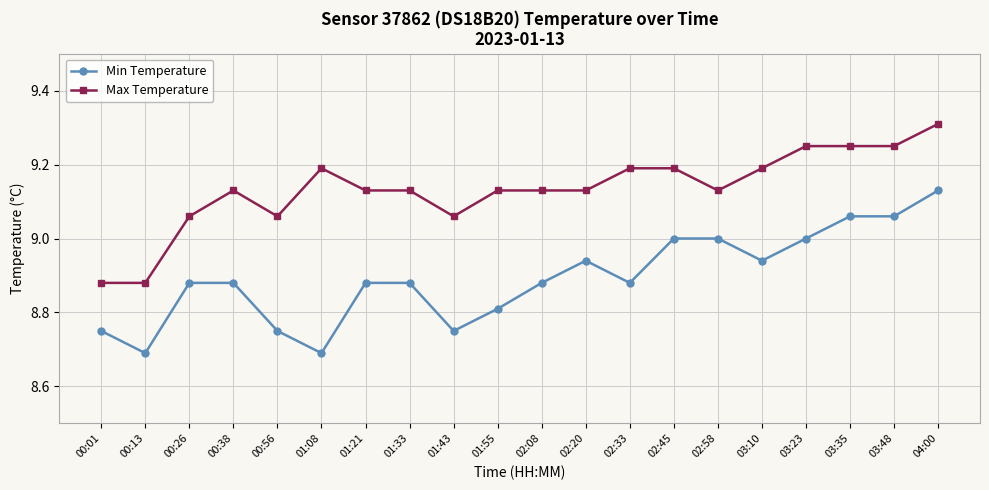

Does the chart have visible grid lines?

Yes